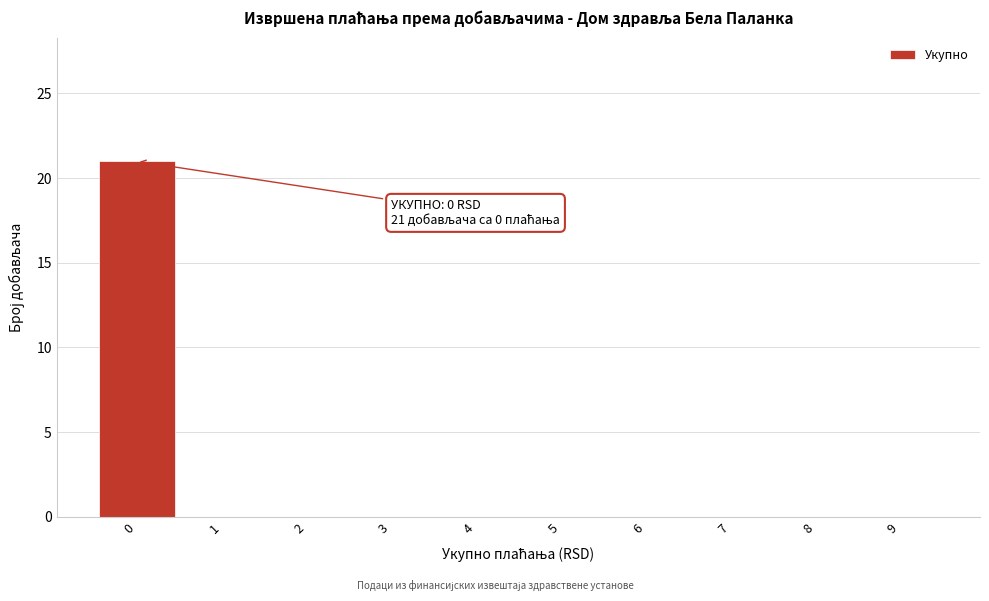

Reading left to right, extract all data points from this chart.

0=21	1=0	2=0	3=0	4=0	5=0	6=0	7=0	8=0	9=0